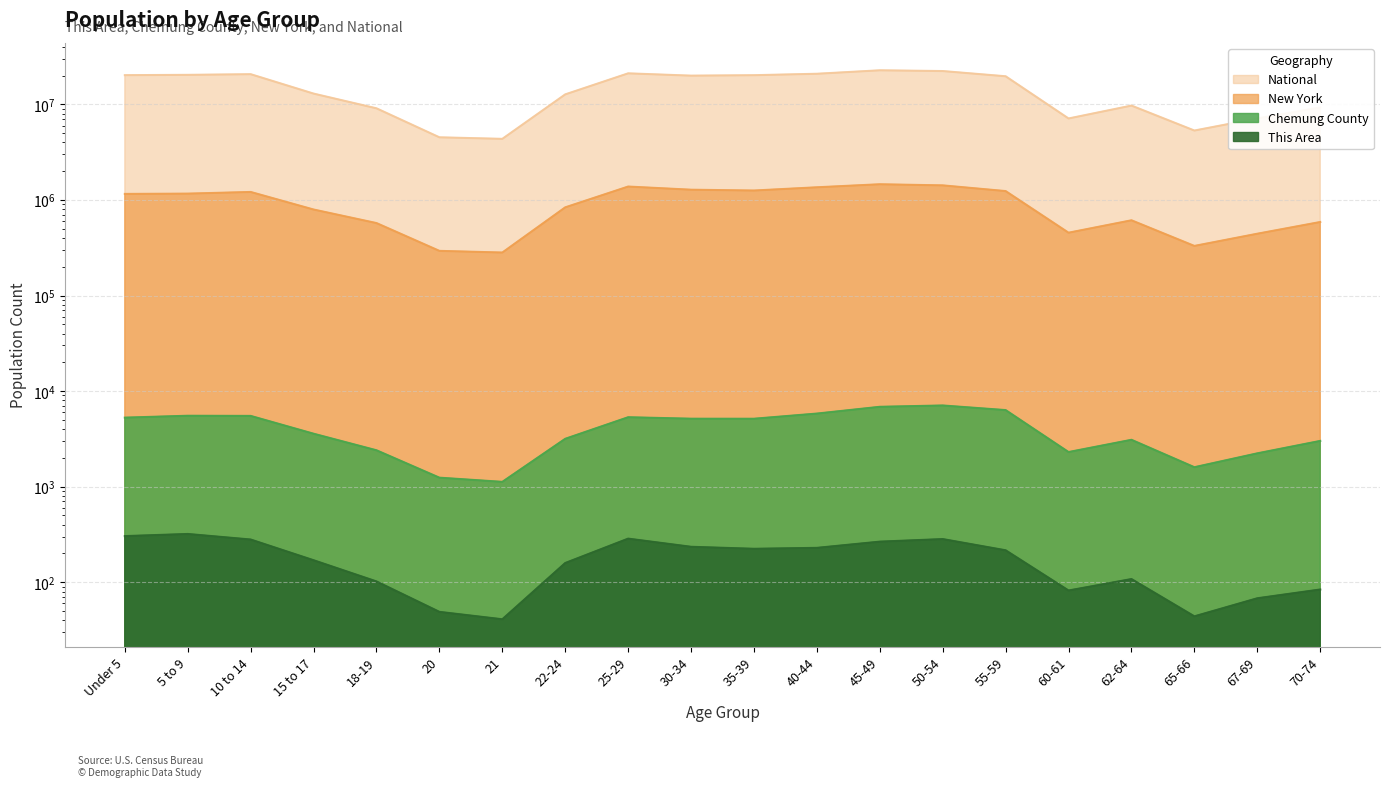

Reading left to right, what are all the values shown in this chart?

This Area: Under 5=304	5 to 9=320	10 to 14=280	15 to 17=170	18-19=102	20=49	21=41	22-24=159	25-29=286	30-34=235	35-39=224	40-44=229	45-49=266	50-54=283	55-59=216	60-61=82	62-64=108	65-66=44	67-69=68	70-74=84
Chemung County: Under 5=5275	5 to 9=5522	10 to 14=5501	15 to 17=3582	18-19=2403	20=1242	21=1123	22-24=3168	25-29=5328	30-34=5143	35-39=5138	40-44=5818	45-49=6849	50-54=7072	55-59=6327	60-61=2303	62-64=3093	65-66=1598	67-69=2232	70-74=3011
New York: Under 5=1155822	5 to 9=1163955	10 to 14=1211456	15 to 17=793696	18-19=572582	20=293083	21=281596	22-24=836256	25-29=1380177	30-34=1279160	35-39=1254124	40-44=1355893	45-49=1458763	50-54=1419928	55-59=1237408	60-61=453993	62-64=612267	65-66=330160	67-69=443051	70-74=587391
National: Under 5=20201362	5 to 9=20348657	10 to 14=20677194	15 to 17=12954254	18-19=9086089	20=4519129	21=4354294	22-24=12712576	25-29=21101849	30-34=19962099	35-39=20179642	40-44=20890964	45-49=22708591	50-54=22298125	55-59=19664805	60-61=7113727	62-64=9704197	65-66=5319902	67-69=7115361	70-74=9278166